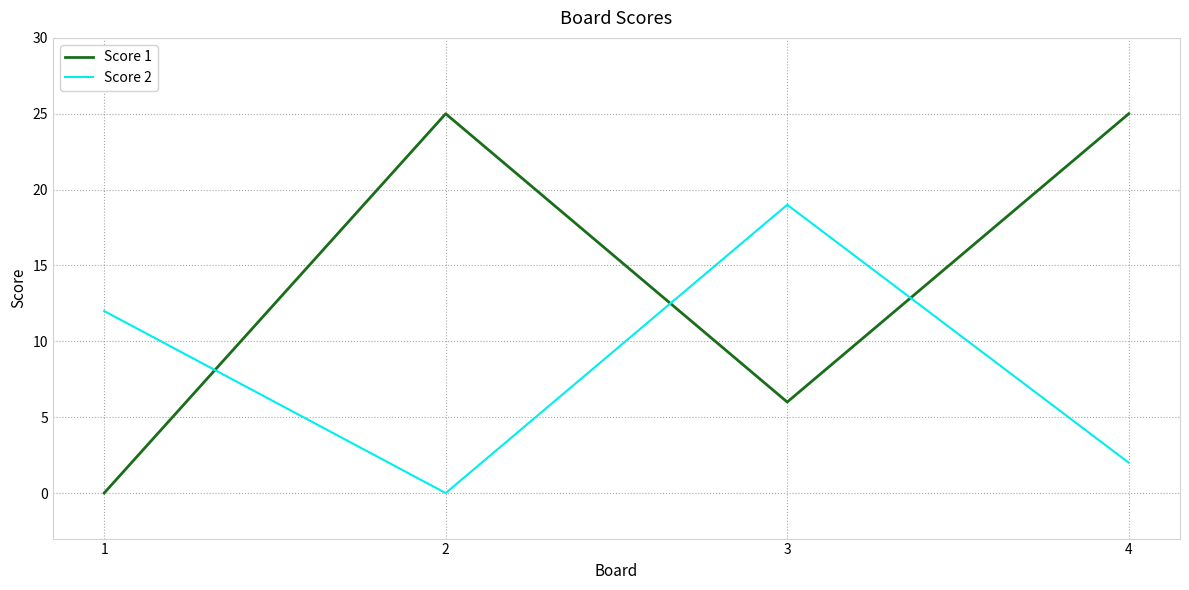

Where is Score 1 nearest to the value 12?

3